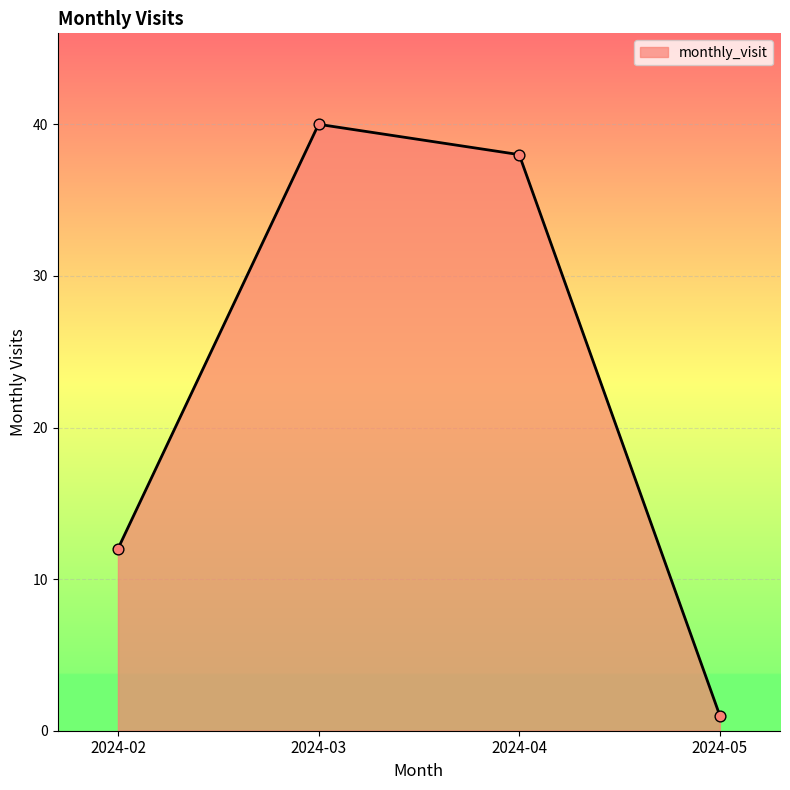

What is the change in value from 2024-02 to 2024-05?

-11